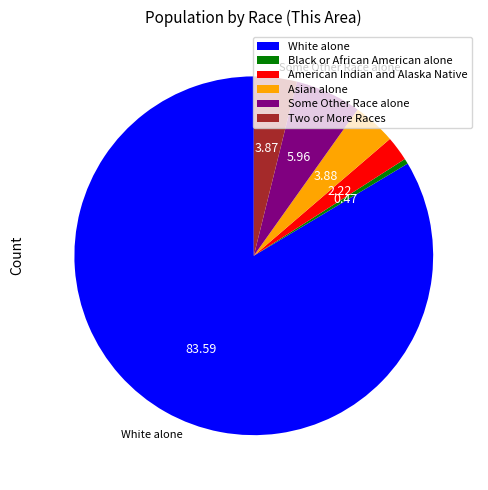

Does any single category account for the majority?

Yes